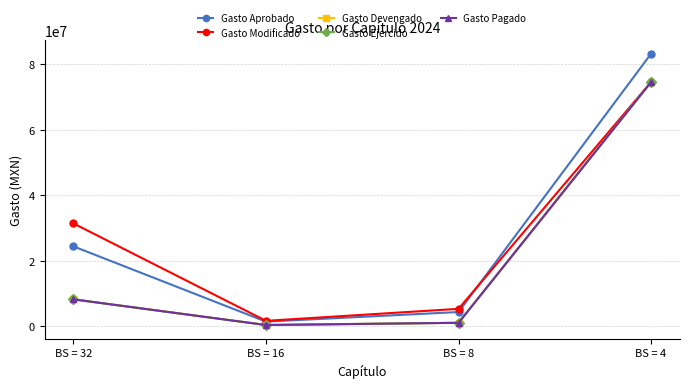

Is this an area chart (filled region under the line)?

No